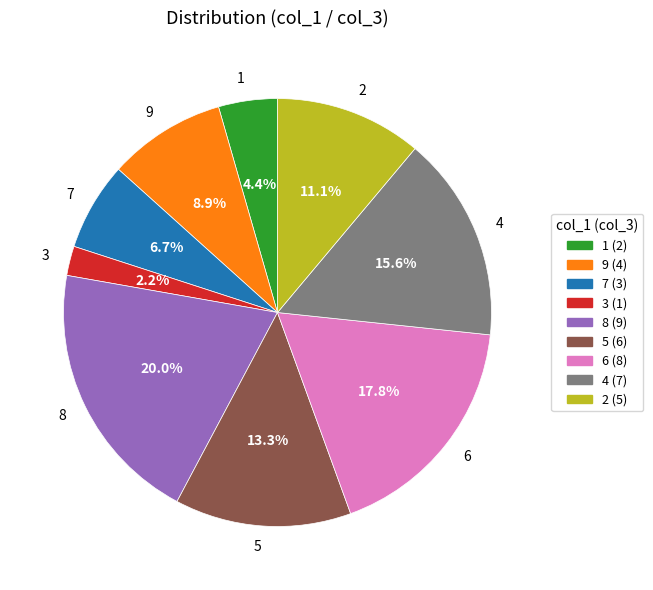

To the nearest percent, what is the combined percentage of 4 and 9?

24%